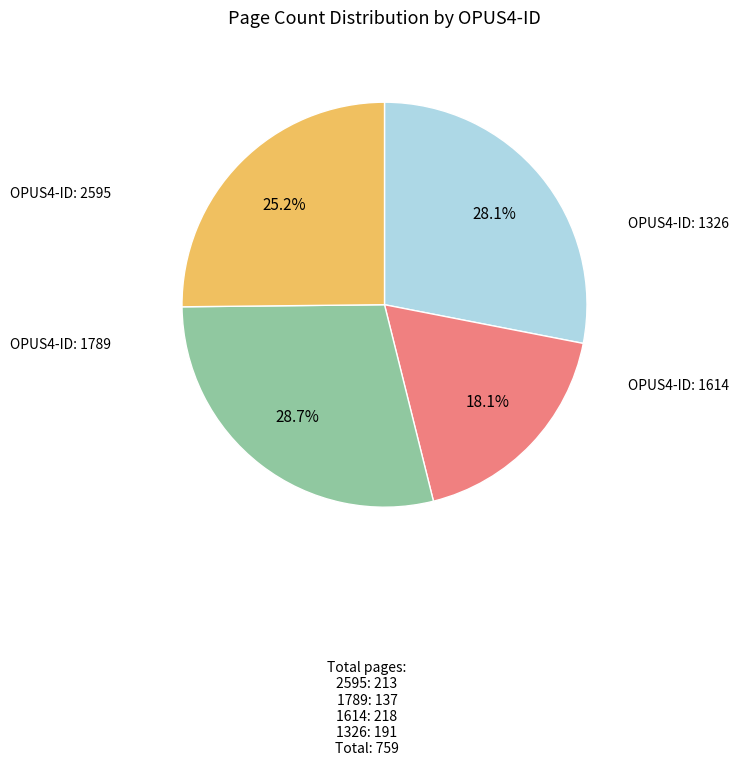

Is there a majority slice in this chart?

No